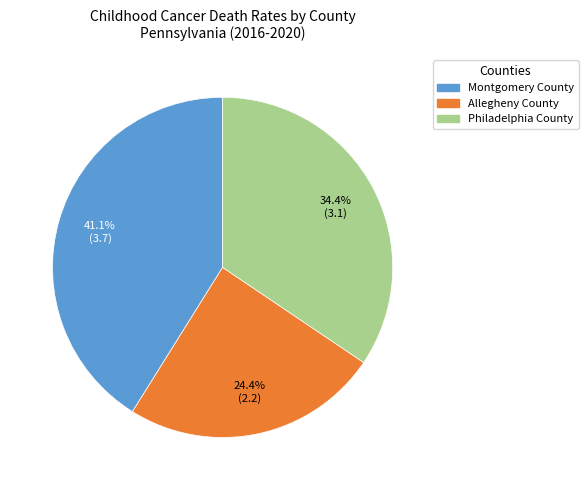

Is it true that Allegheny County is 11% of the pie?

False